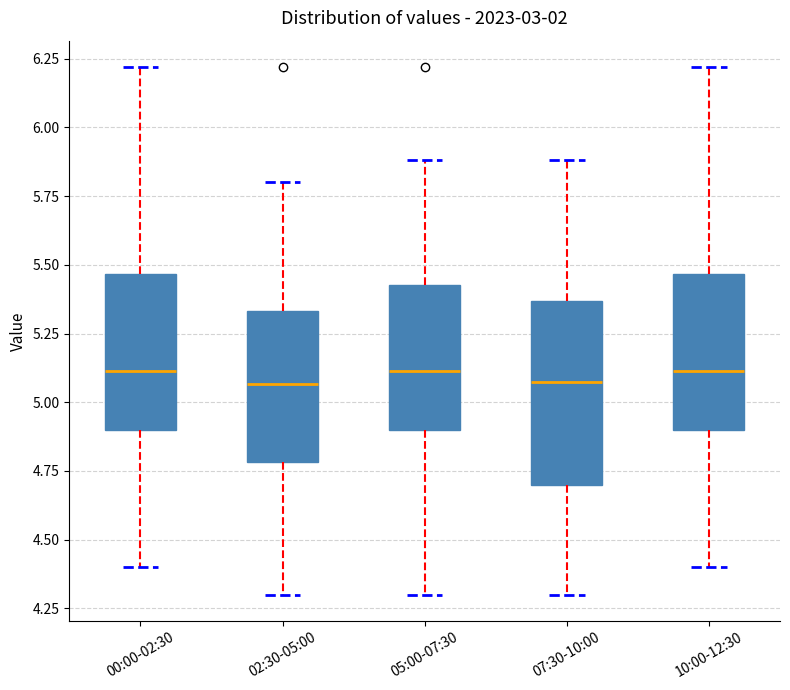

Reading left to right, transcribe this box plot: for each box, give where its median line is, the range the box spans, and where its two whiskers end, as read against the y-axis. The values are not printed on the chart, so give them approximately, as read against the axis.

00:00-02:30: median 5.10, box 4.90 to 5.45, whiskers 4.40 to 6.20
02:30-05:00: median 5.05, box 4.80 to 5.35, whiskers 4.30 to 5.80
05:00-07:30: median 5.10, box 4.90 to 5.45, whiskers 4.30 to 5.90
07:30-10:00: median 5.10, box 4.70 to 5.35, whiskers 4.30 to 5.90
10:00-12:30: median 5.10, box 4.90 to 5.45, whiskers 4.40 to 6.20